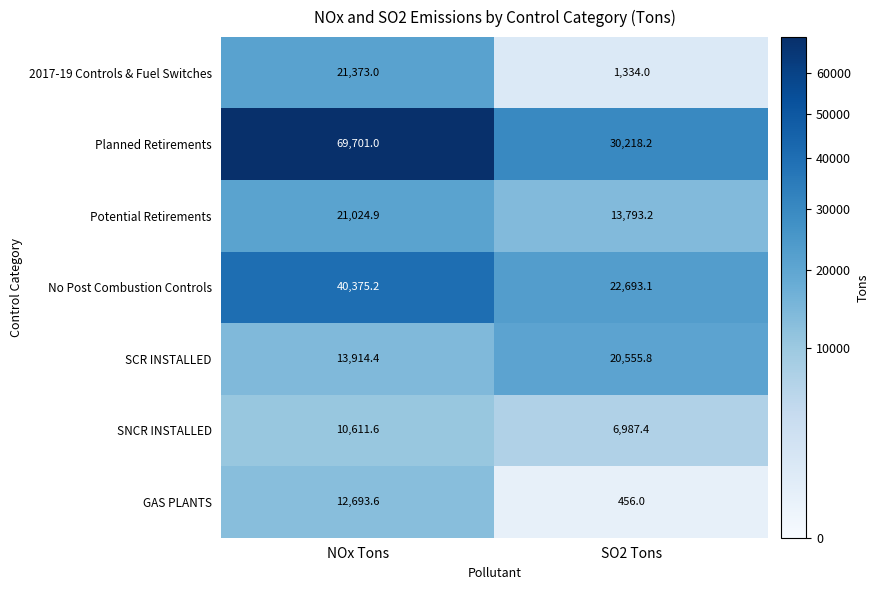

Which category has the highest value across all series?

NOx Tons